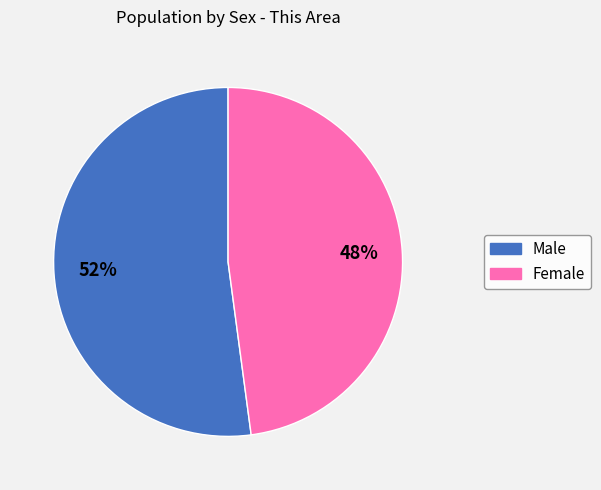

Which has a higher value, Female or Male?

Male